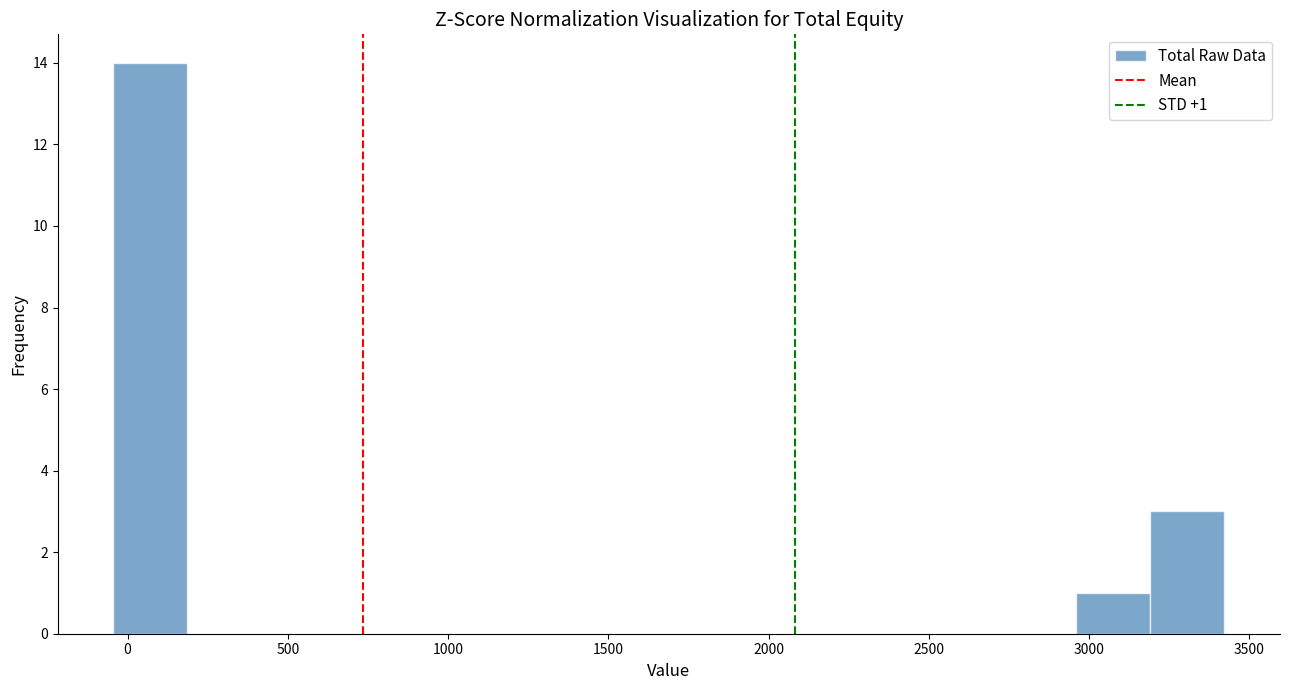

Which range on the x-axis has the tallest bar?

-50 to 200